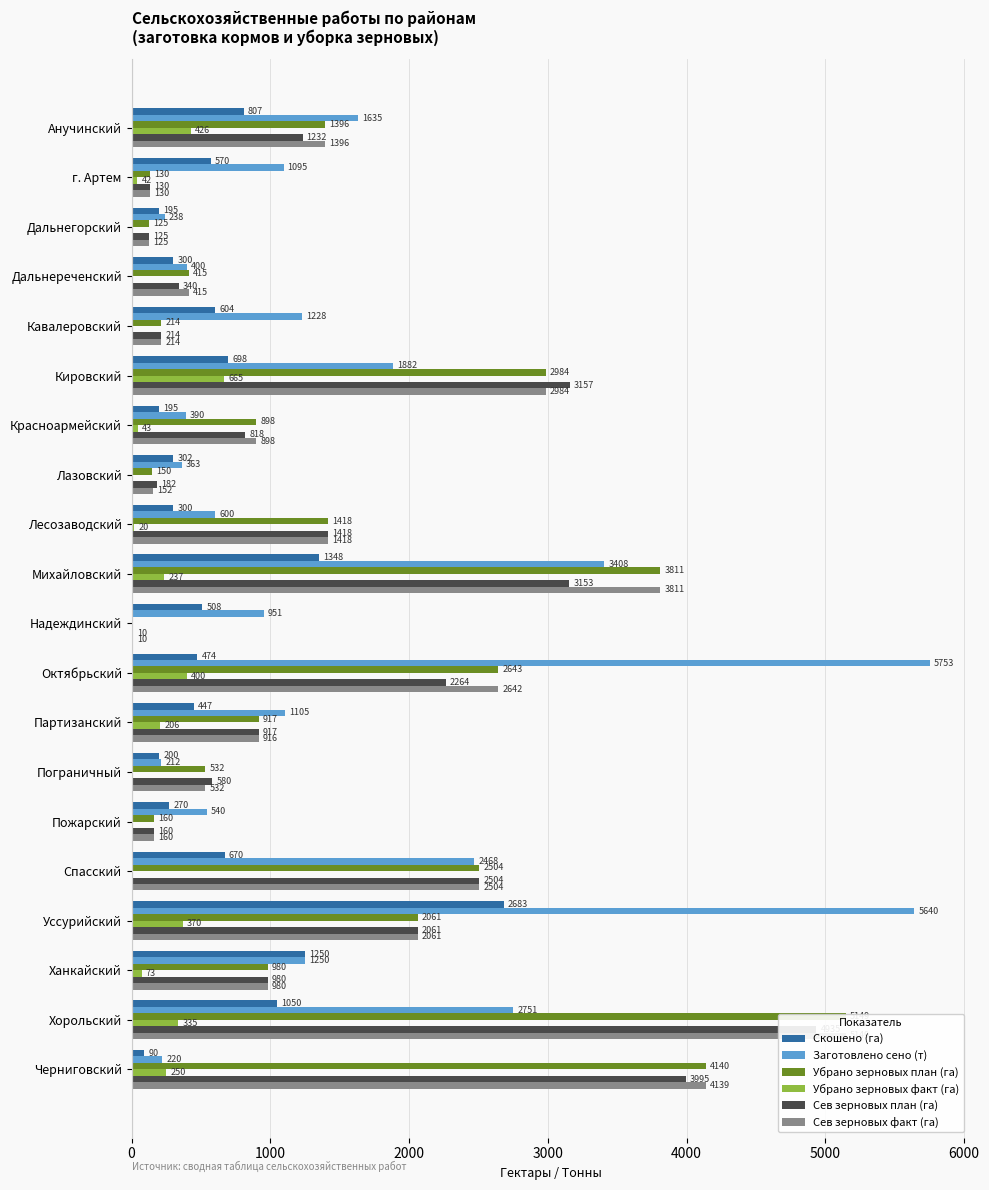

Reading right to left, what are all the values shown in this chart?

Скошено (га): 90.0	1050.0	1250.0	2683.0	670.0	270.0	200.0	447.0	474.7	508.0	1348.0	300.0	302.0	195.0	698.0	604.0	300.0	195.0	570.0	807.0
Заготовлено сено (т): 220.0	2751.0	1250.0	5640.0	2468.0	540.0	212.0	1105.0	5753.0	951.0	3408.0	600.0	363.0	390.0	1882.0	1228.0	400.0	238.0	1095.0	1635.0
Убрано зерновых план (га): 4140.0	5149.0	980.0	2061.0	2504.0	160.0	532.0	917.0	2643.0	0.0	3811.0	1418.0	150.0	898.0	2984.0	214.0	415.0	125.0	130.0	1396.0
Убрано зерновых факт (га): 250.0	335.0	73.0	370.0	0.0	0.0	0.0	206.0	400.0	0.0	237.0	20.0	0.0	43.0	665.0	0.0	0.0	0.0	42.0	426.0
Сев зерновых план (га): 3995.0	4935.0	980.0	2061.0	2504.0	160.0	580.0	917.0	2264.0	10.0	3153.0	1418.0	182.0	818.0	3157.0	214.0	340.0	125.0	130.0	1232.0
Сев зерновых факт (га): 4139.8	5149.0	980.0	2061.0	2504.0	160.0	532.0	916.8	2642.6	10.0	3811.0	1418.0	152.0	898.0	2984.0	214.0	415.0	125.0	130.0	1396.0